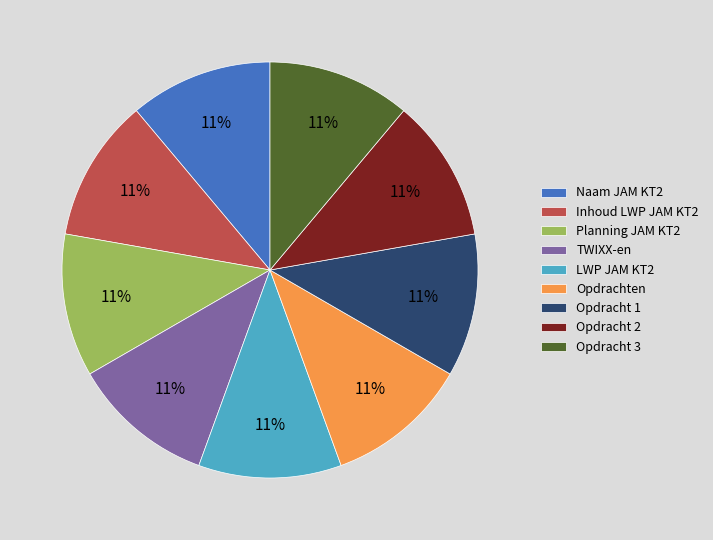

How many slices are in this pie chart?

9